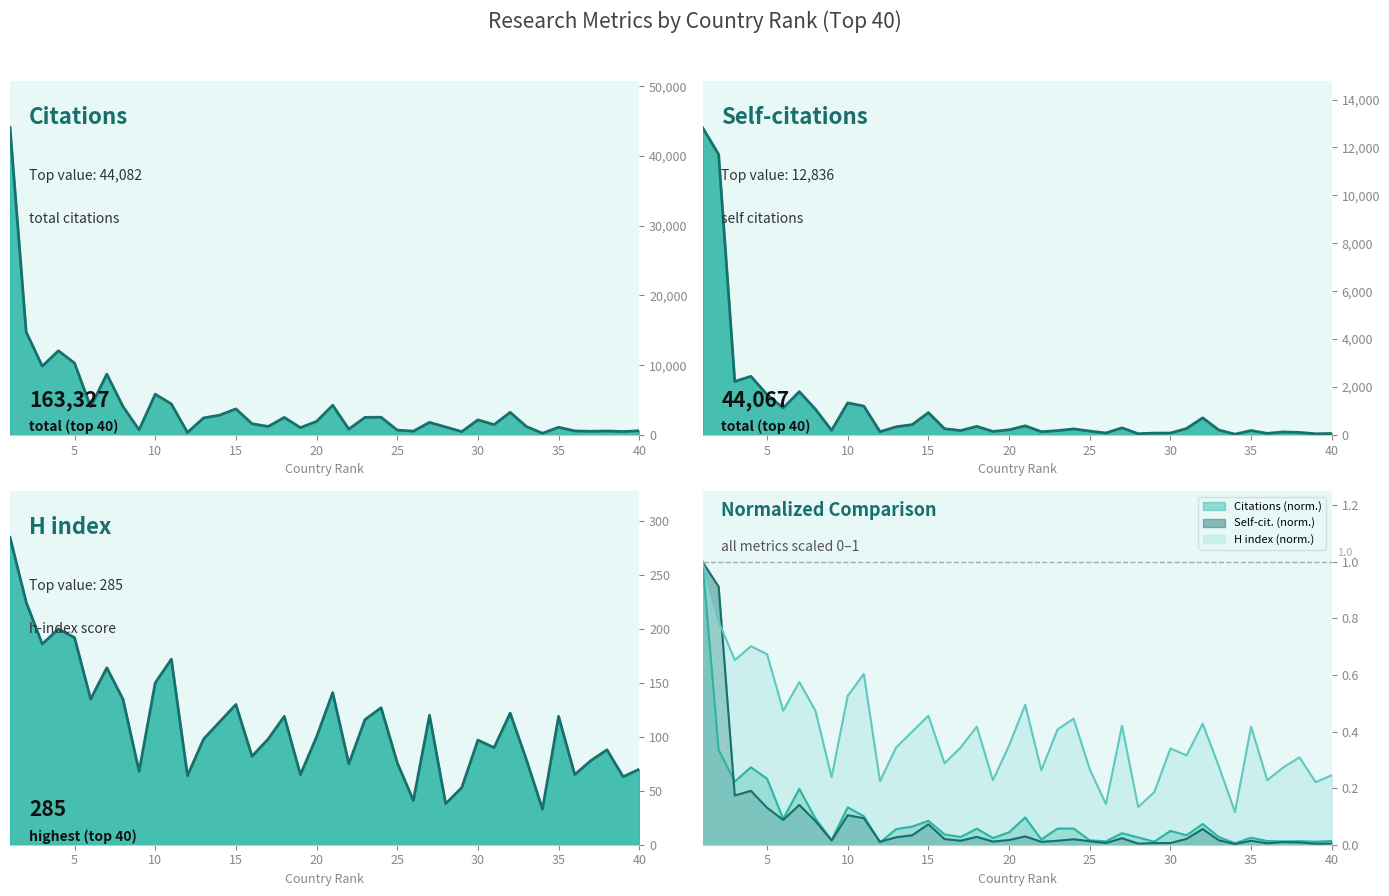

How many values in the Citations series are below 1934?

20